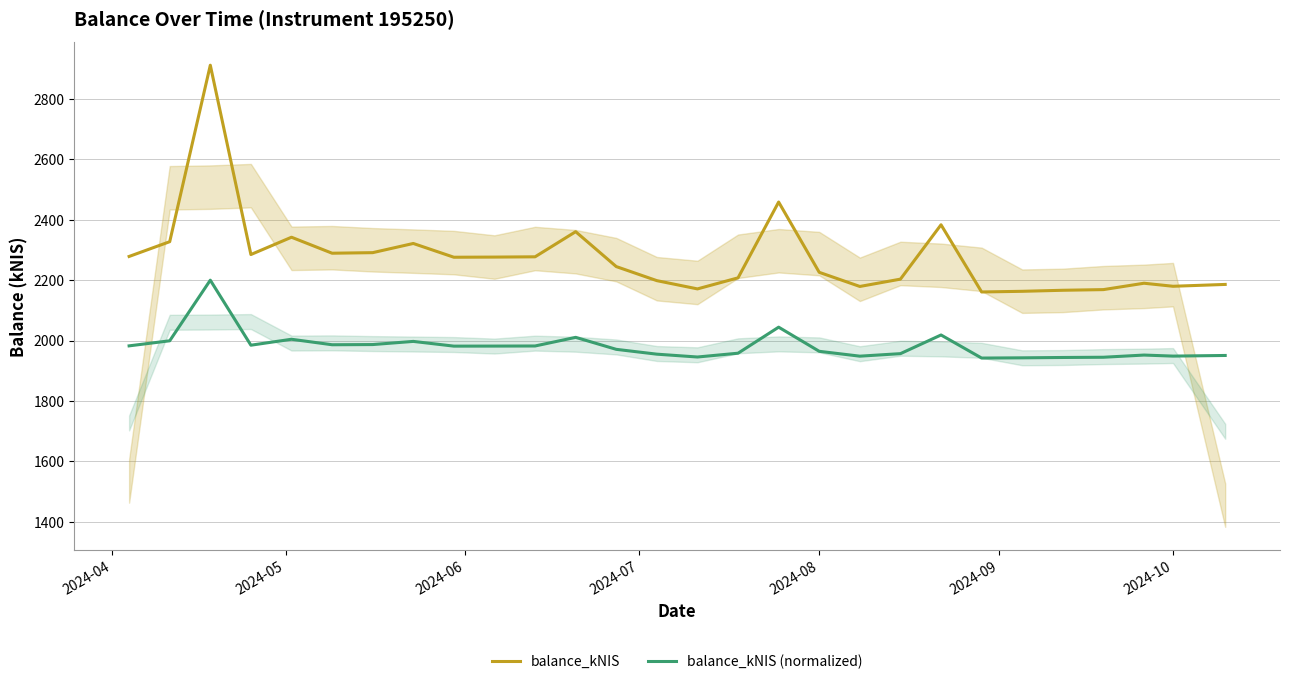

True or false: balance_kNIS and balance_kNIS (normalized) intersect in this chart.

False